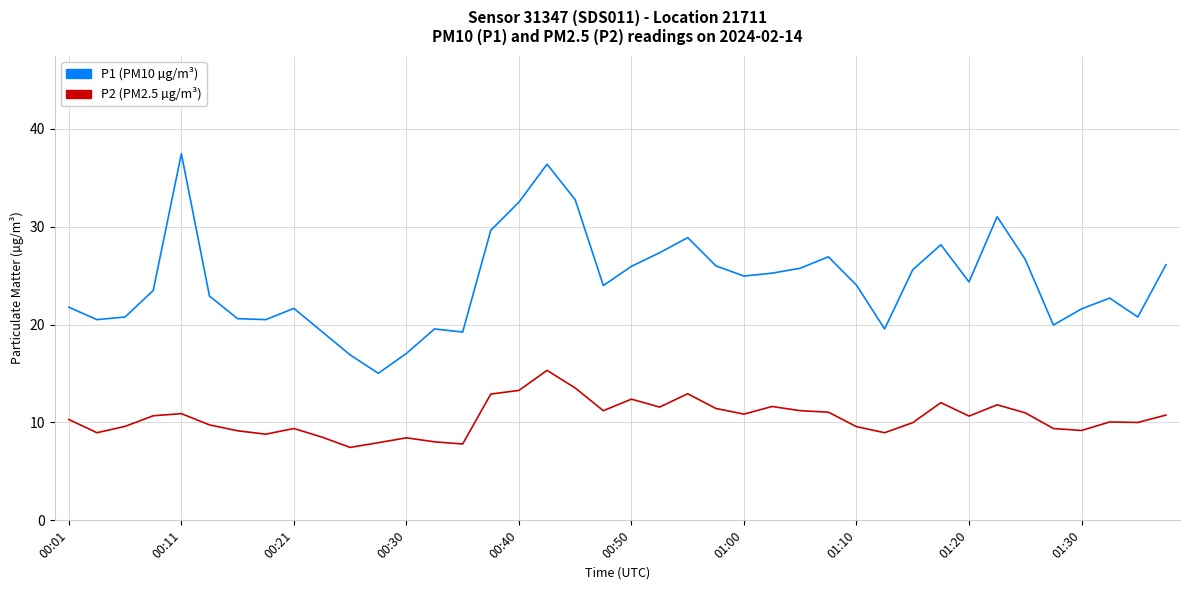

How many lines are shown in the chart?

2